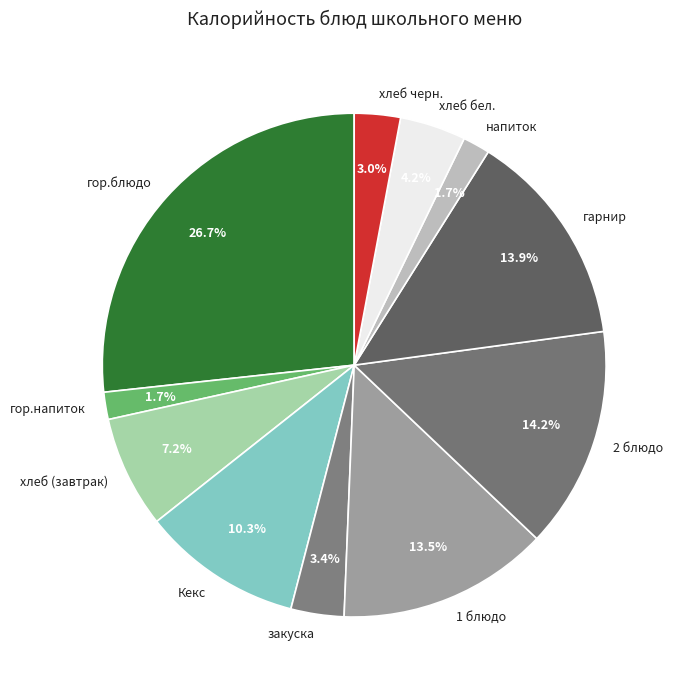

How many slices are in this pie chart?

11